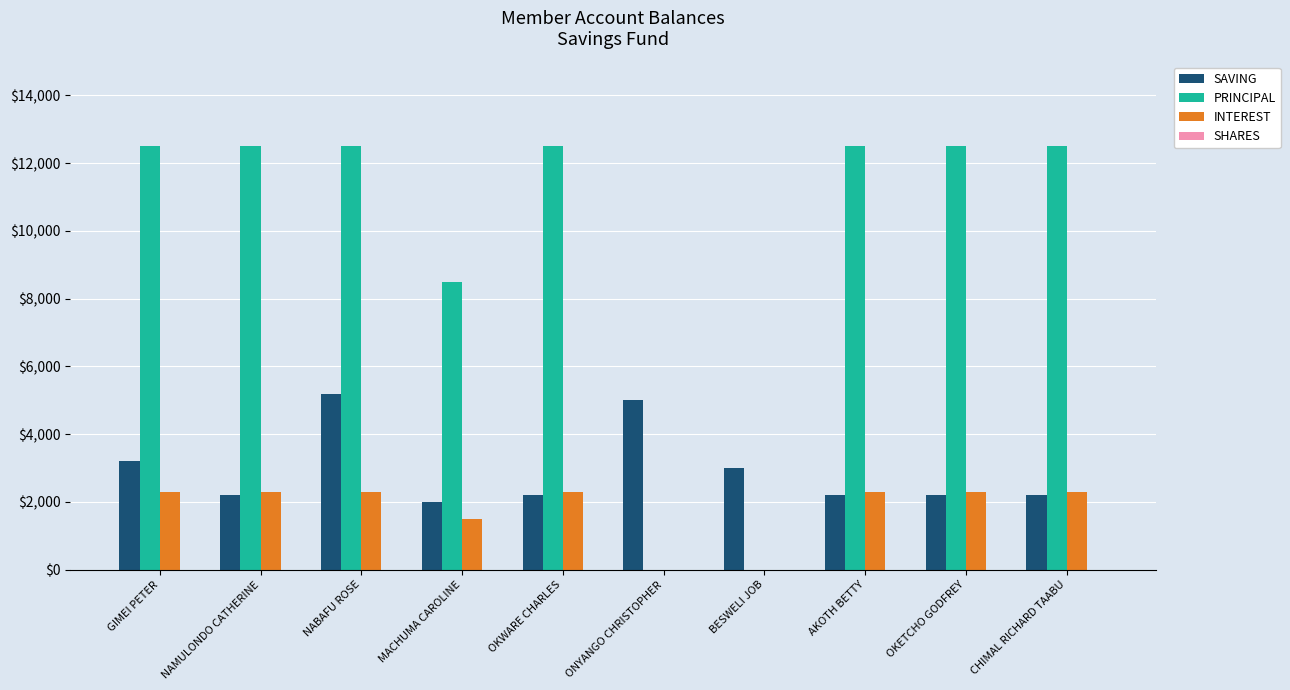

Count the number of categories in the chart.

10